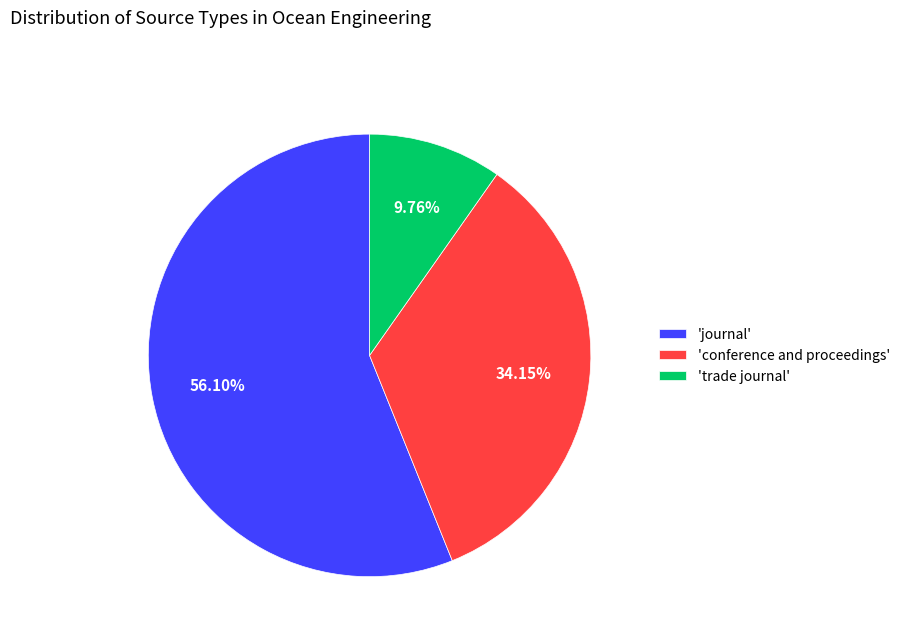

To the nearest percent, what is the difference between the largest and smallest slice percentages?

46%